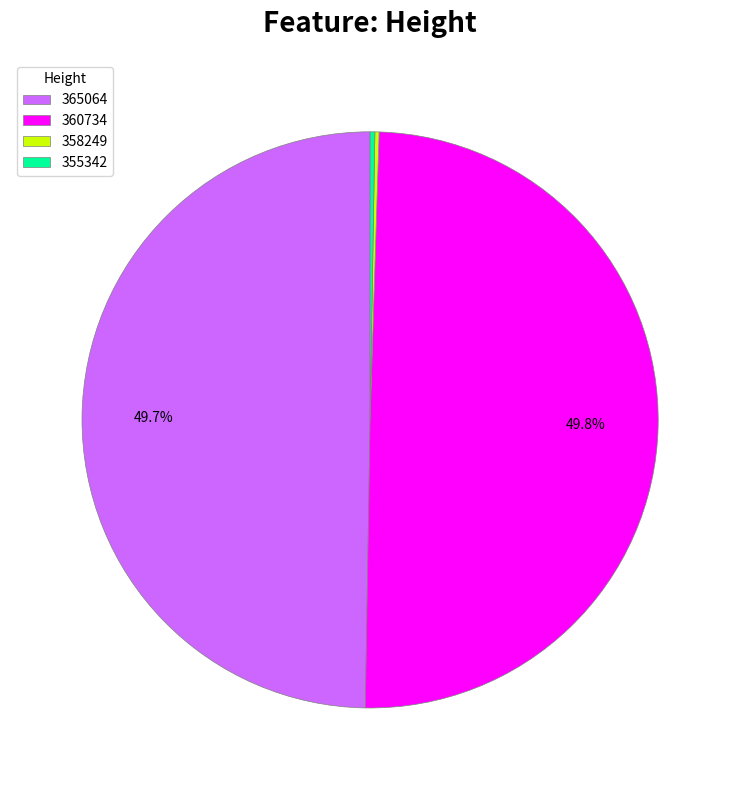

Is 365064 the majority of the pie?

No